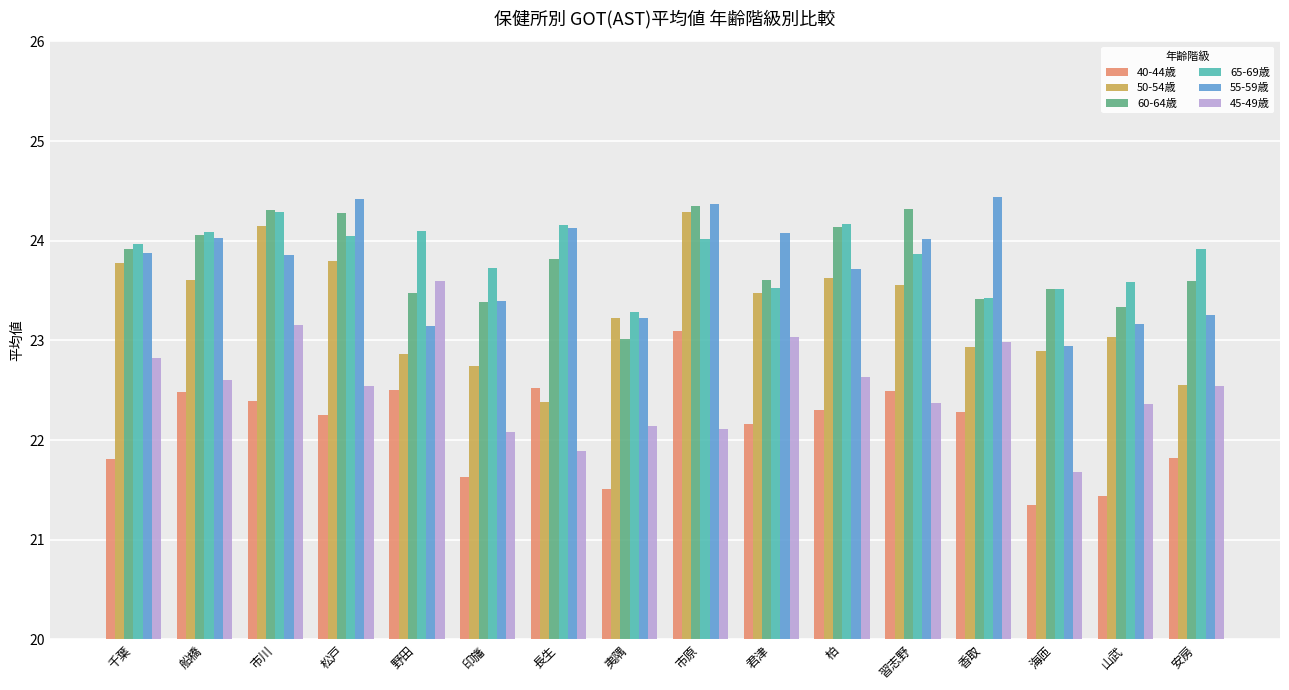

What is the spread (max minus min) of values at 長生?

2.3